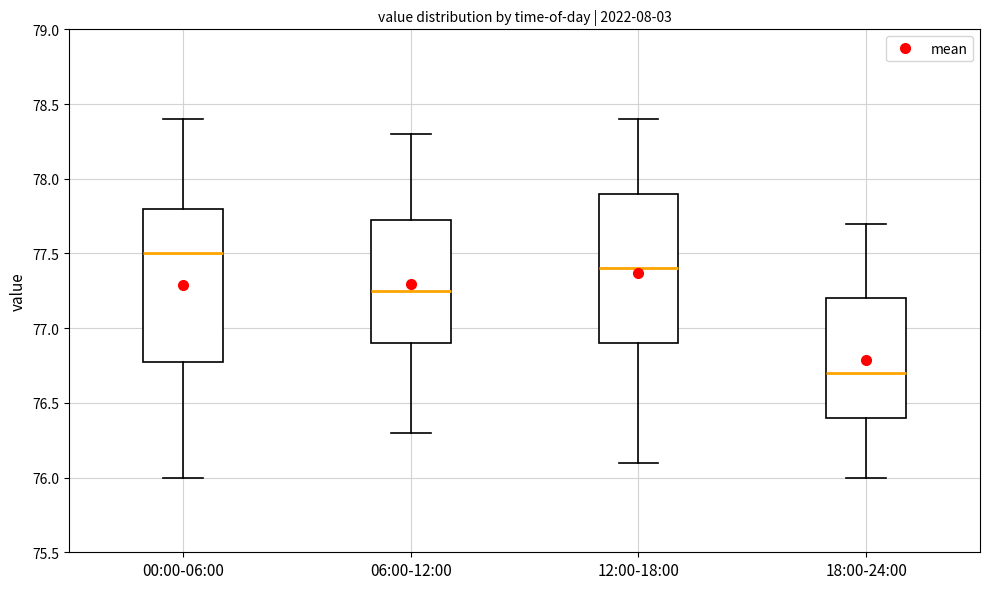

Which box has the highest median line?

00:00-06:00